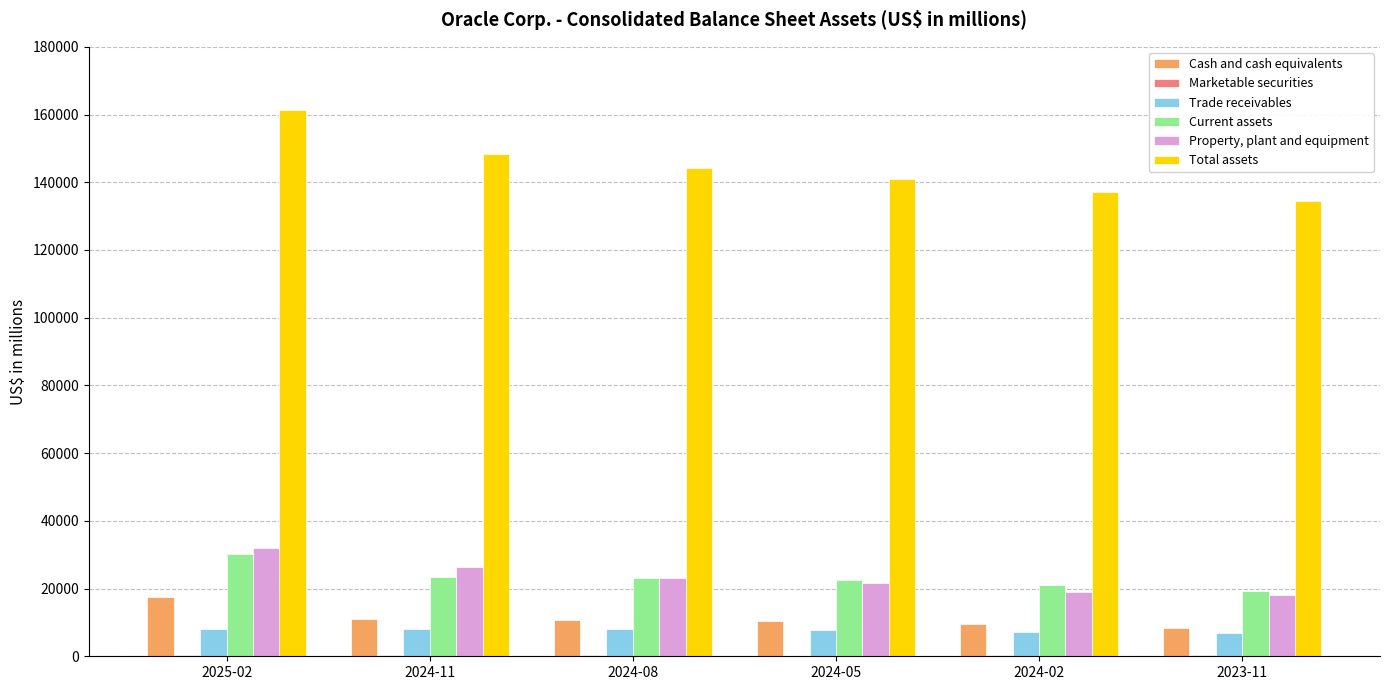

Which category has the highest value across all series?

2025-02